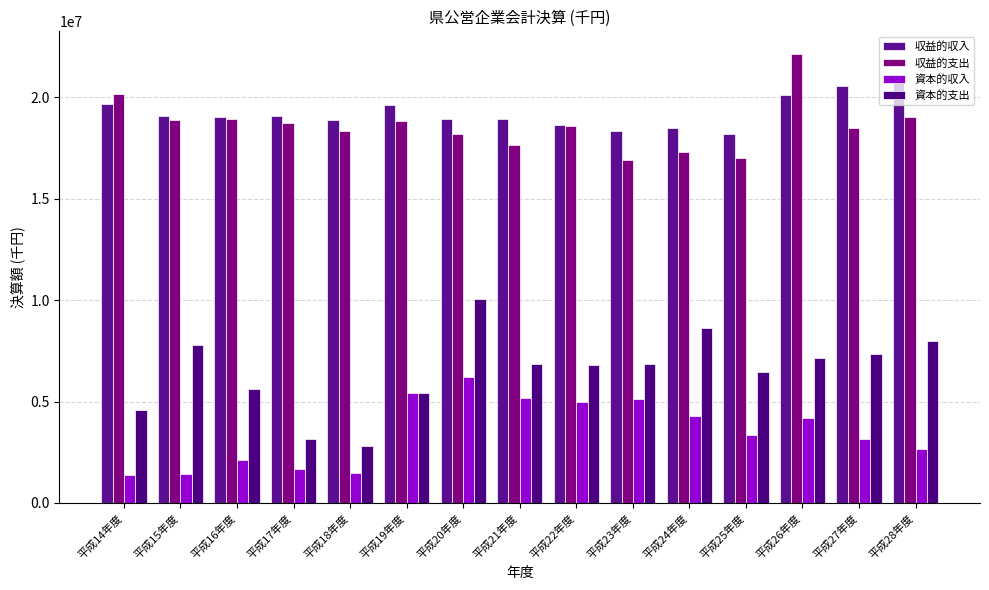

At which label does 収益的収入 first exceed 19016093?

平成14年度